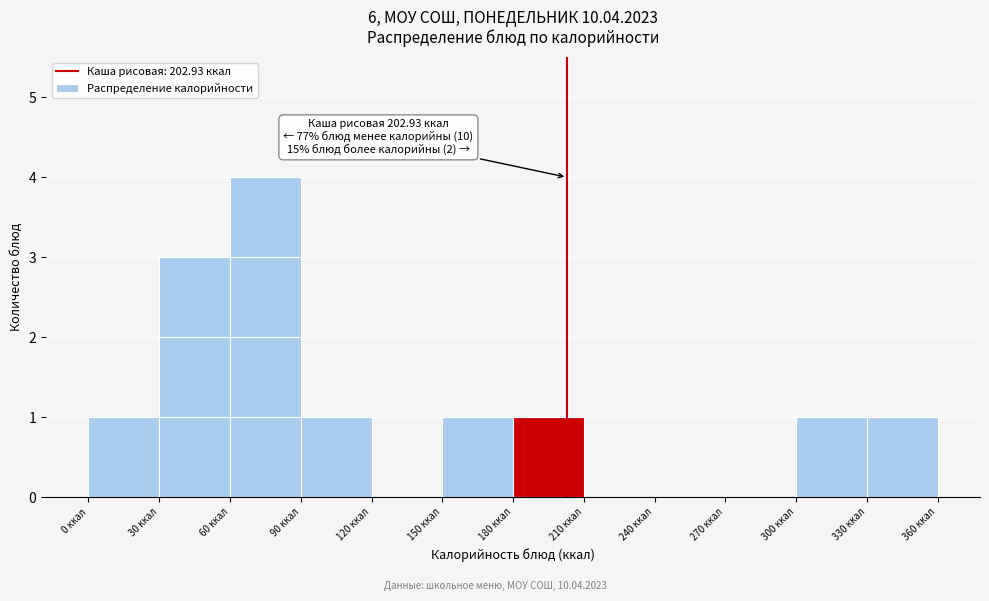

Which range on the x-axis has the tallest bar?

60 to 90